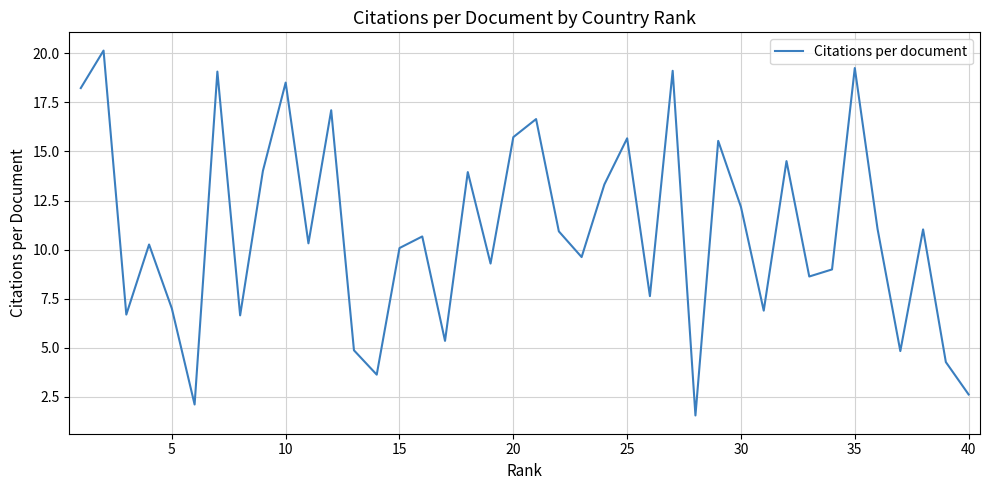

True or false: there are more than 2 points higher than both neighbors.

True